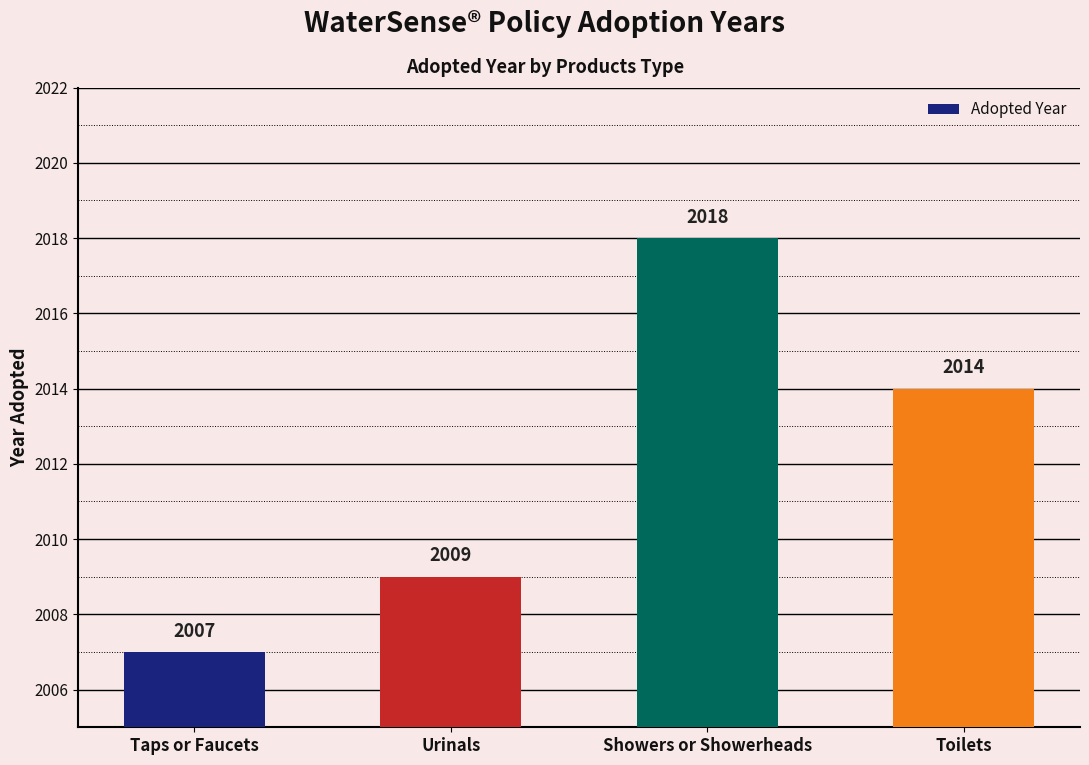

Rank the categories by value from lowest to highest.

Taps or Faucets, Urinals, Toilets, Showers or Showerheads